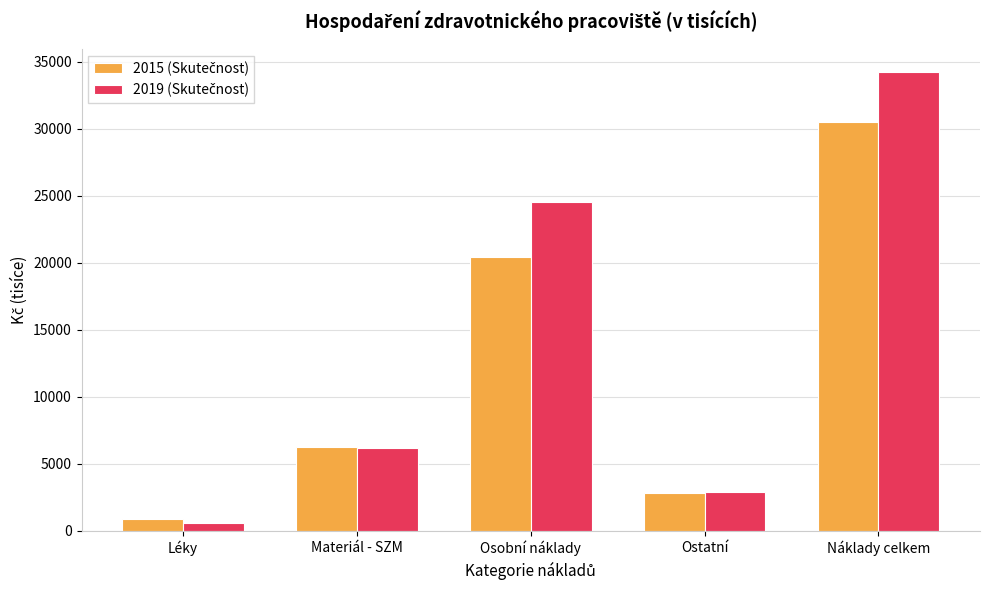

What is the spread (max minus min) of values at Osobní náklady?

4109.1